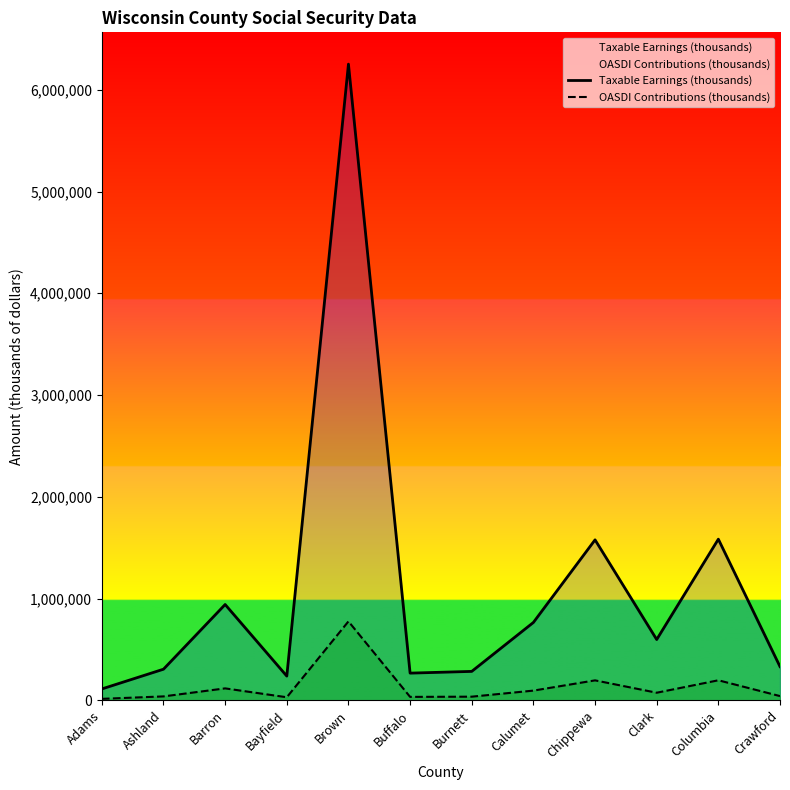

At how many categories does at least one series exceed 712082?

5